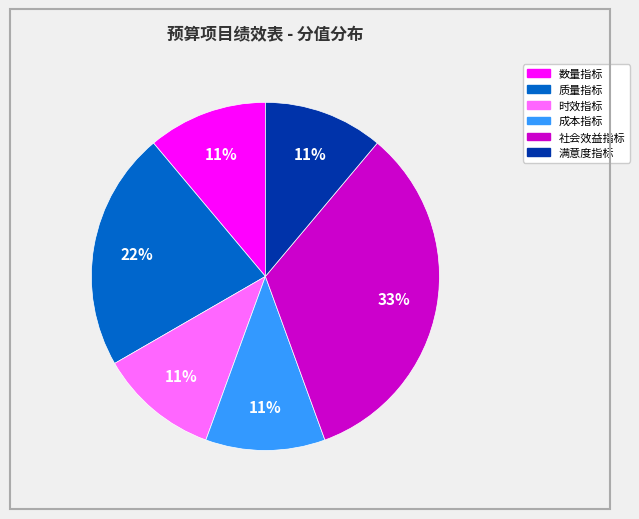

Is there any slice that represents more than half of the pie?

No